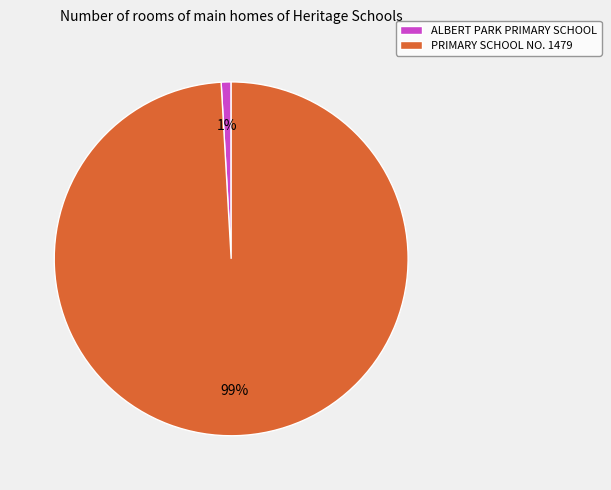

To the nearest percent, what portion does PRIMARY SCHOOL NO. 1479 represent?

99%